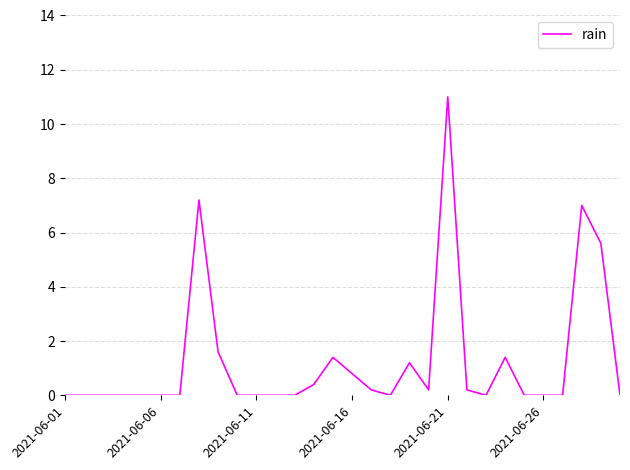

What is the sum of all values?

38.2